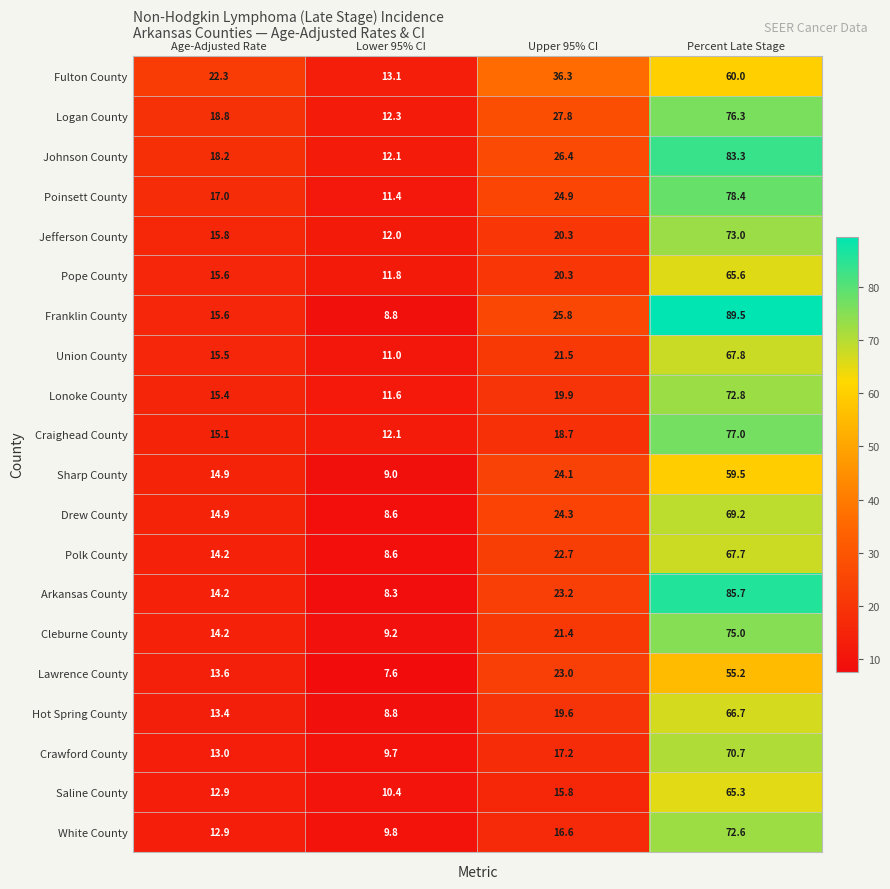

What is the difference between the maximum and second lowest values in the Lonoke County series?

57.4